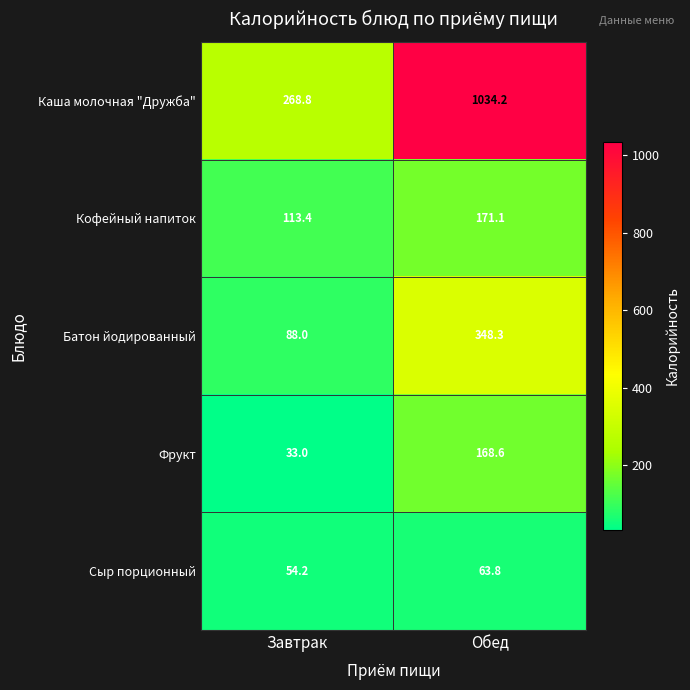

What is the difference between the highest and lowest values at Обед?

970.4